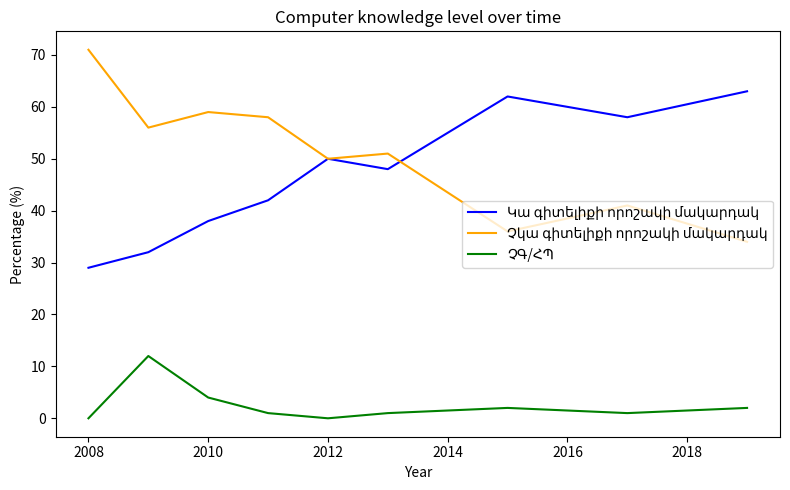

True or false: Կա գիտելիքի որոշակի մակարդակ and ՉԳ/ՀՊ intersect in this chart.

False